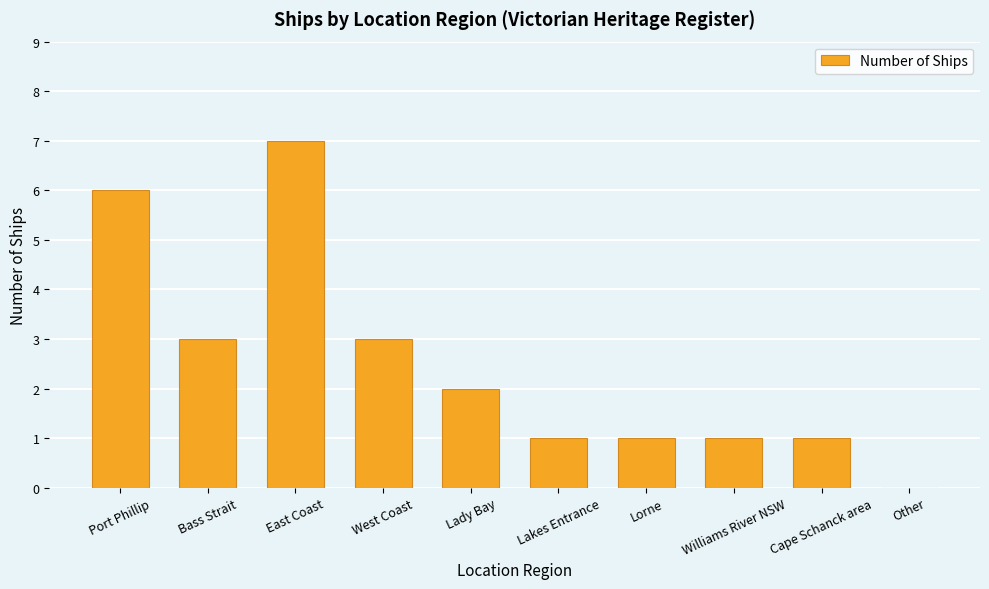

Reading right to left, what are all the values shown in this chart?

Other=0	Cape Schanck area=1	Williams River NSW=1	Lorne=1	Lakes Entrance=1	Lady Bay=2	West Coast=3	East Coast=7	Bass Strait=3	Port Phillip=6